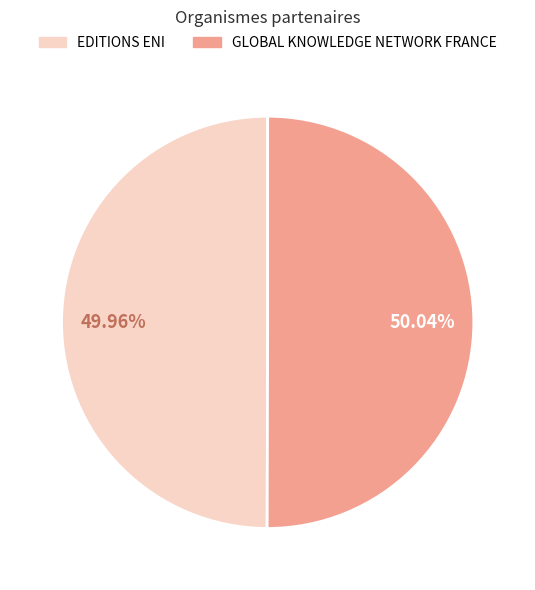

Is there any slice that represents more than half of the pie?

Yes